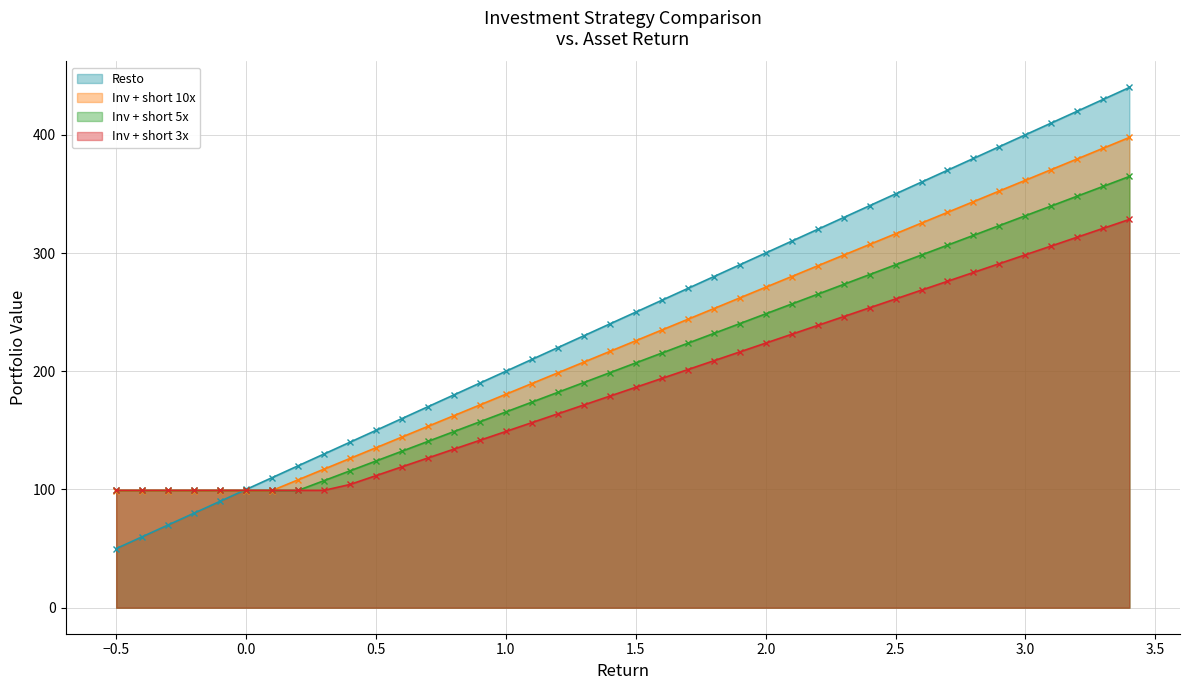

What are all the series names shown in the legend?

Resto, Inv + short 10x, Inv + short 5x, Inv + short 3x